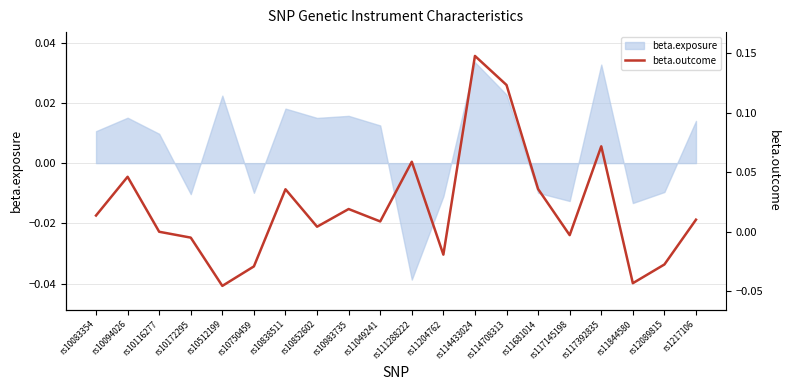

How many negative values are there?

7